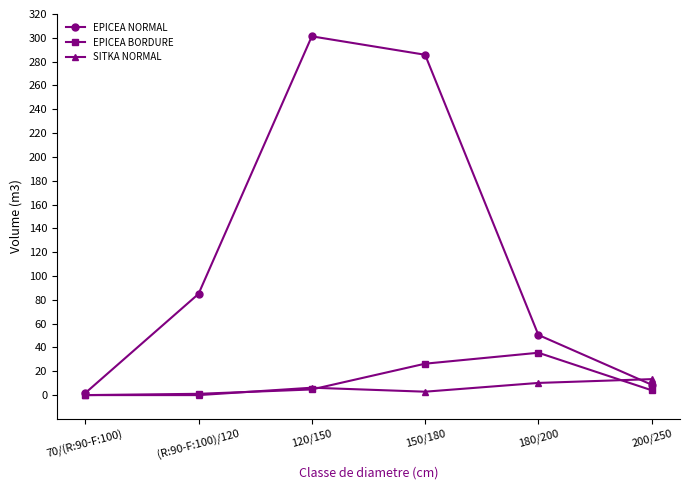

Which series has the widest spread of values?

EPICEA NORMAL